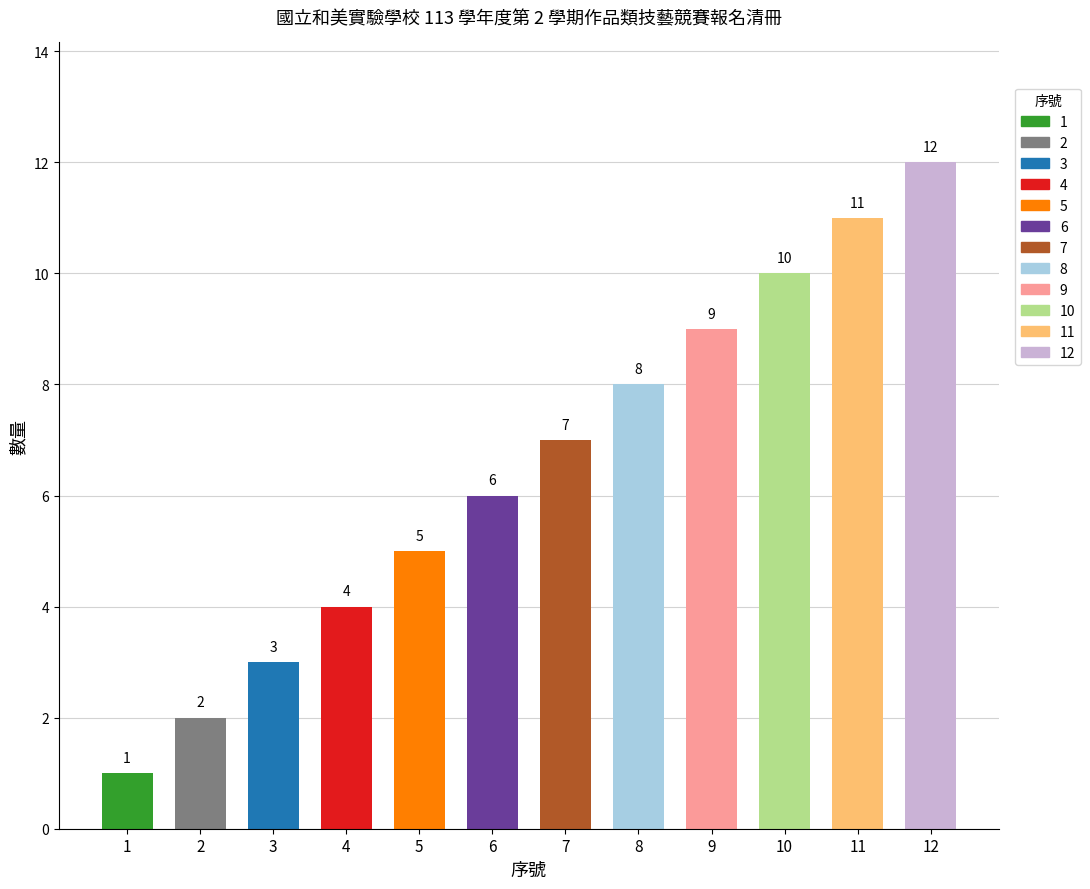

What is the minimum value for 參展?

1